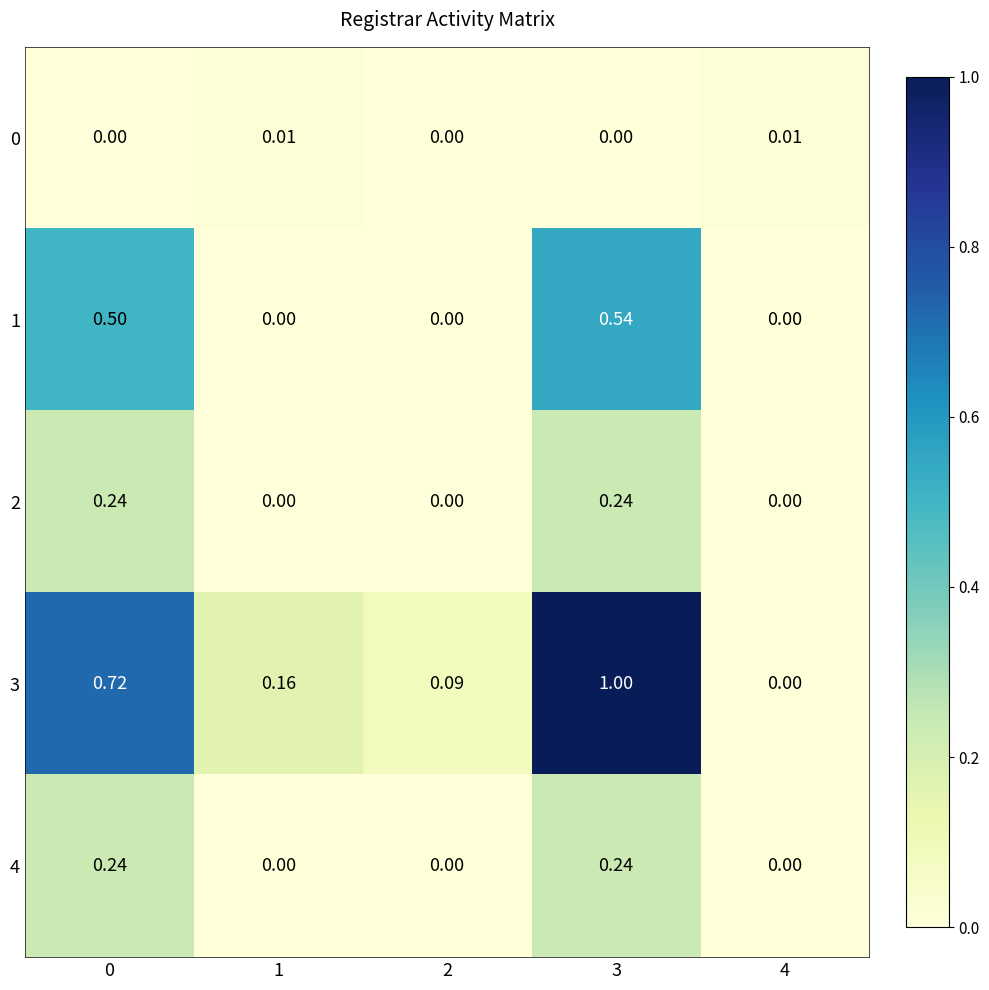

How many distinct data groups are displayed?

5